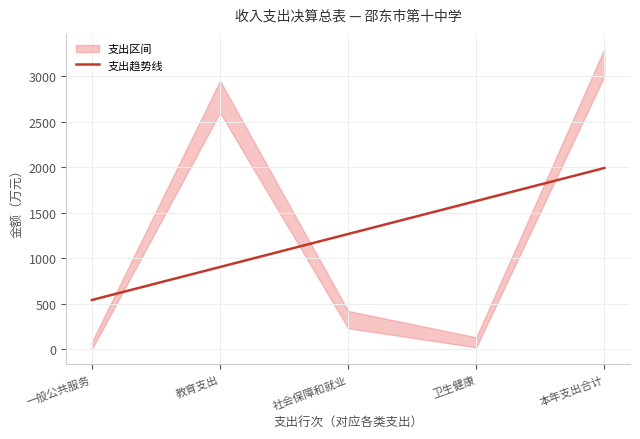

What is the approximate value at 社会保障和就业?

1265.6